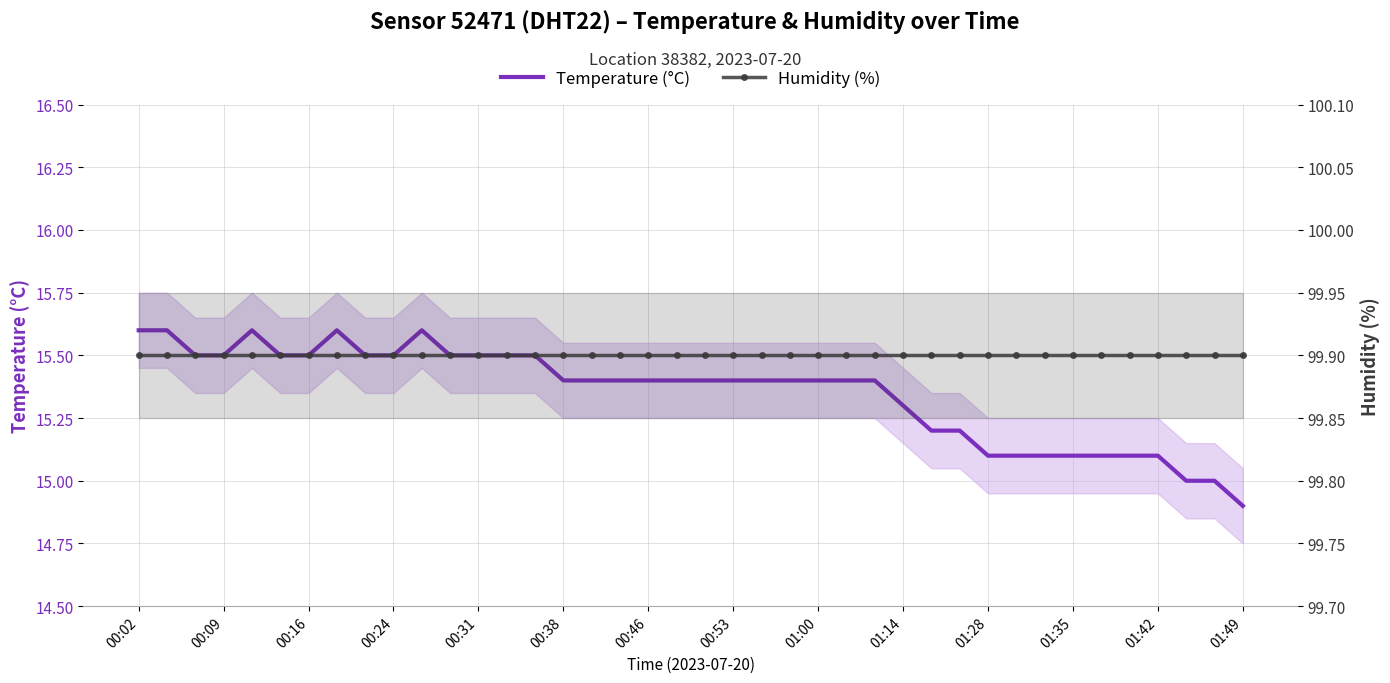

The Humidity (%) series shows 137.1 at 01:14. True or false?

False